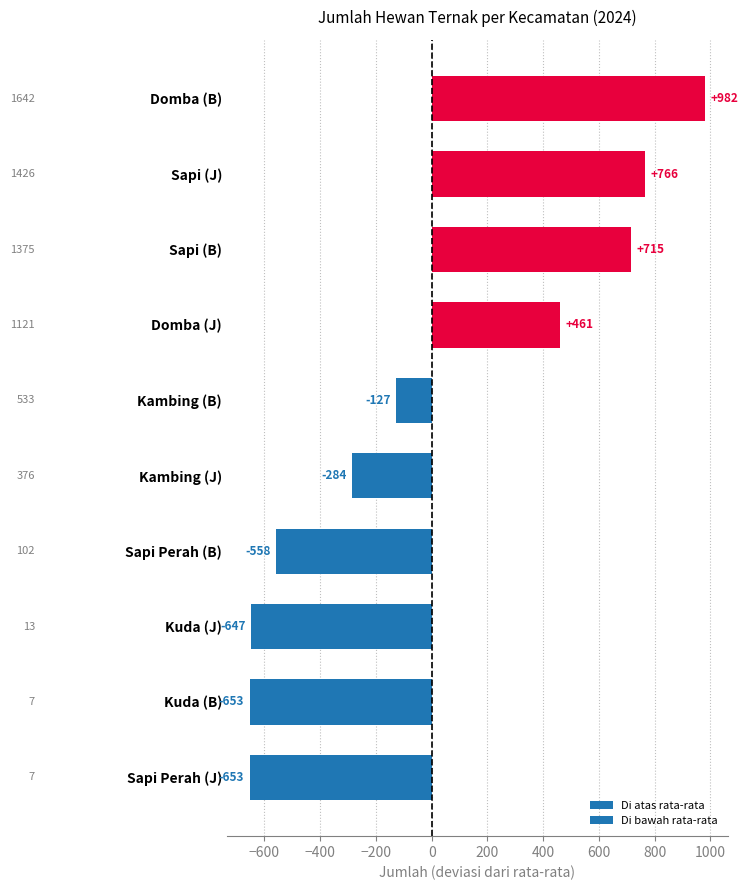

What is the smallest value displayed?

-653.2